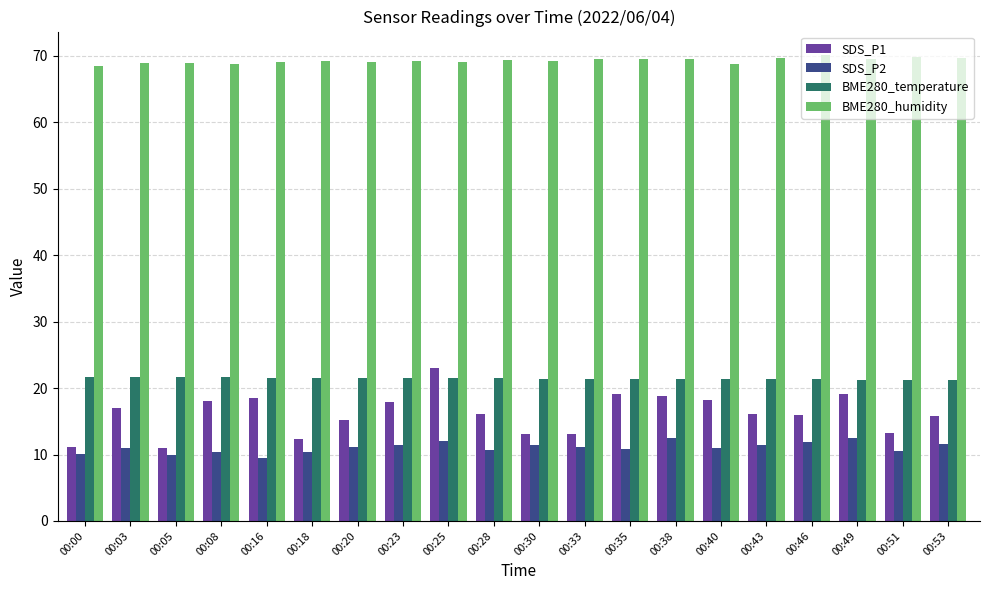

Which series changed the most between 00:05 and 00:08?

SDS_P1